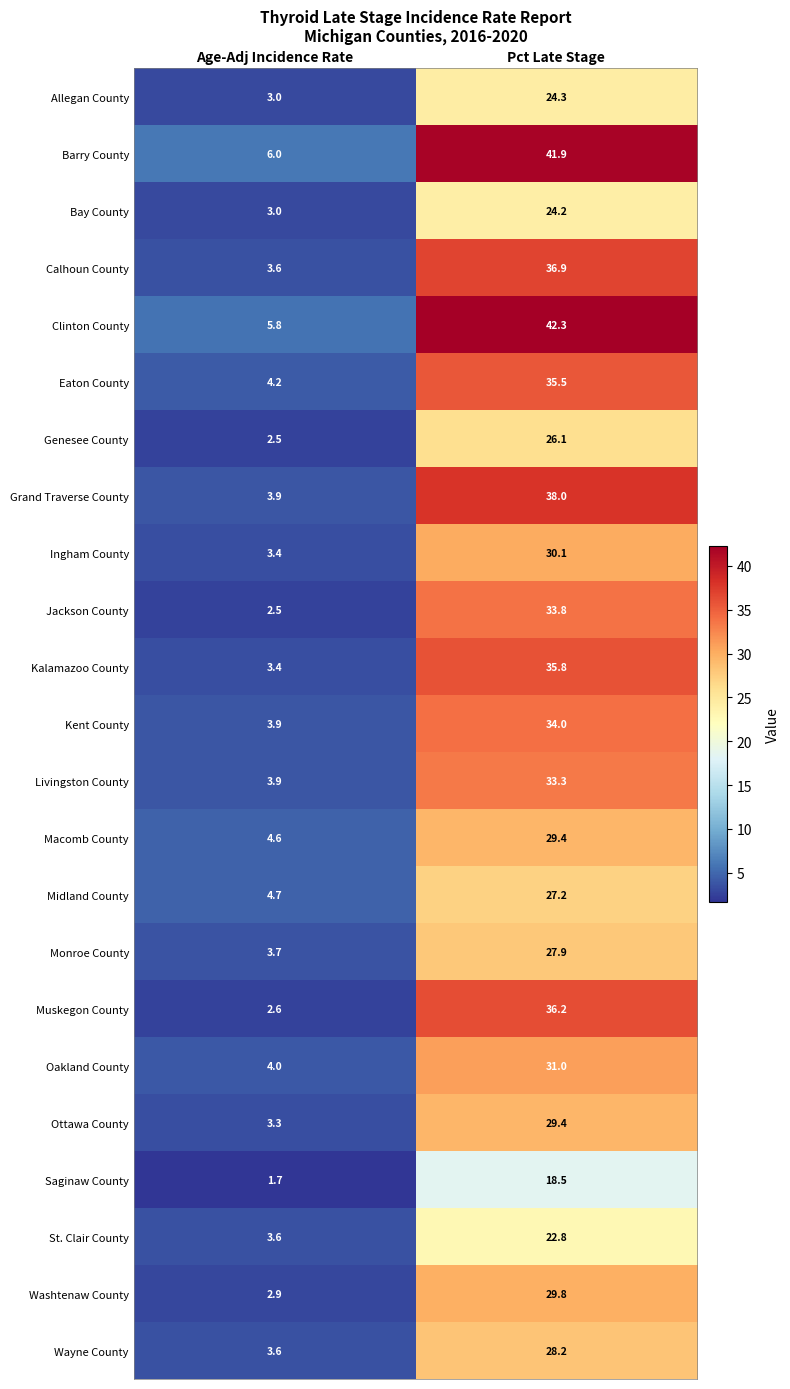

At which category is the sum across all series the highest?

Pct Late Stage